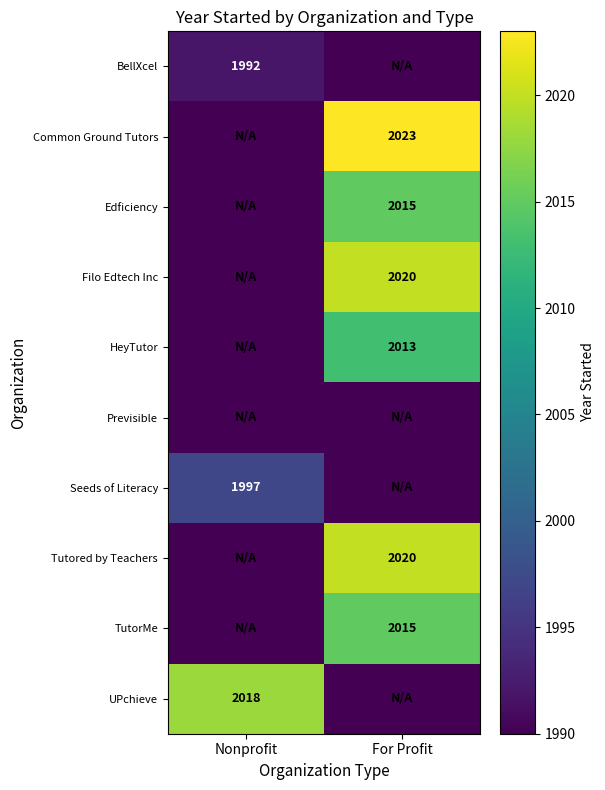

True or false: Seeds of Literacy has a value of 1997 at Nonprofit.

True